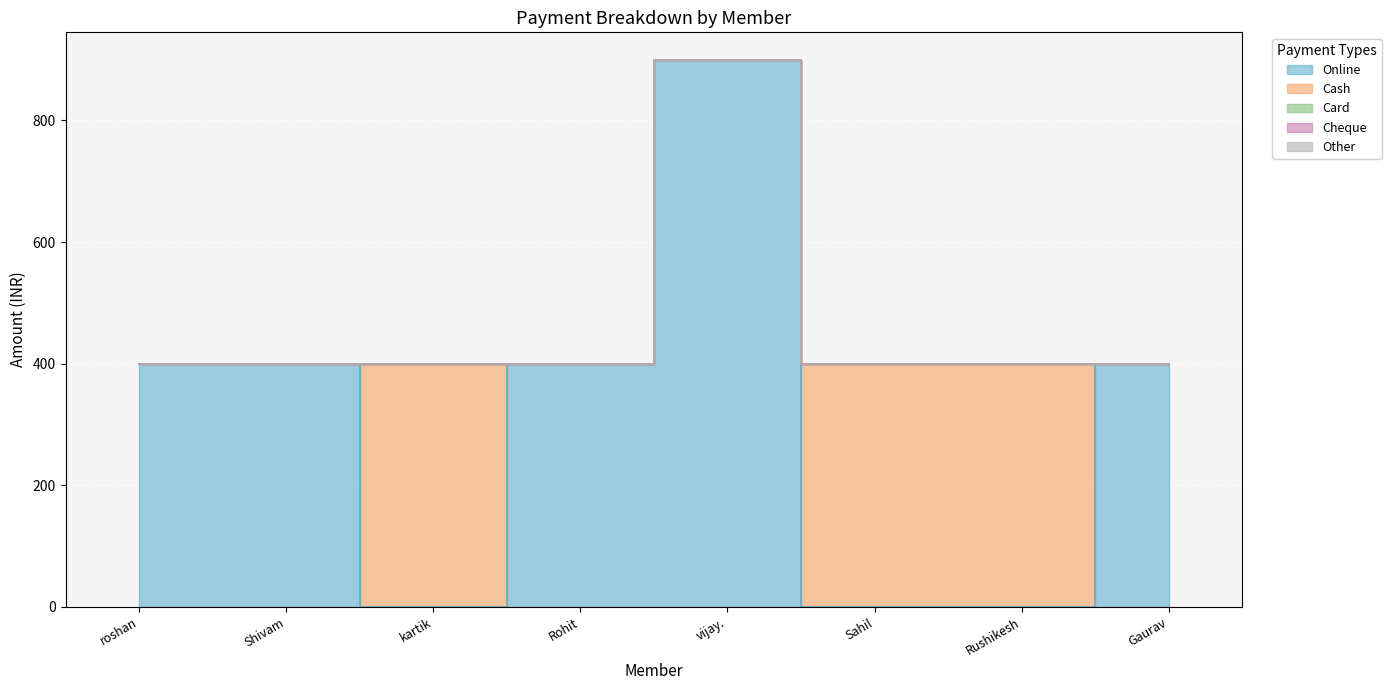

How many categories are shown in the chart?

8